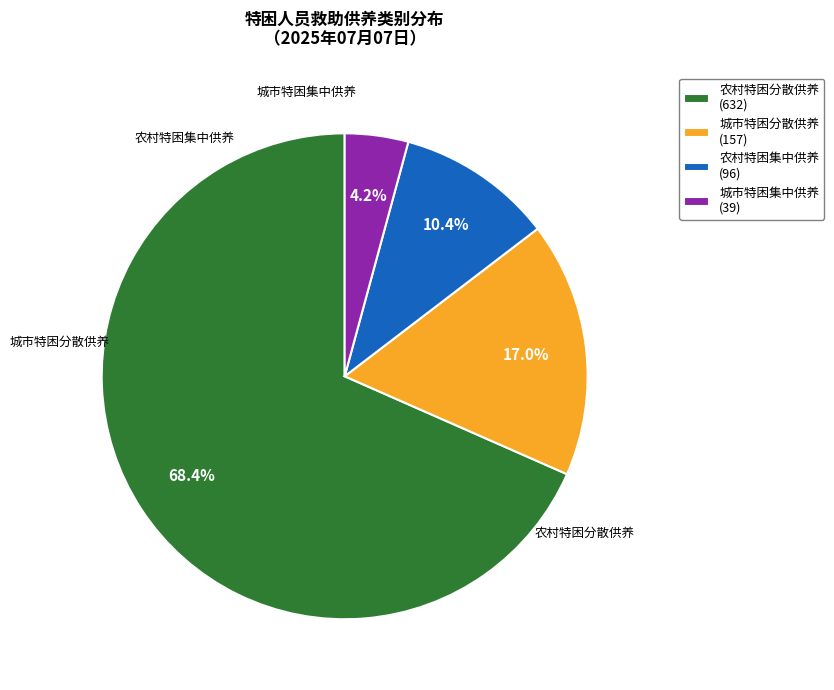

How many slices are in this pie chart?

4